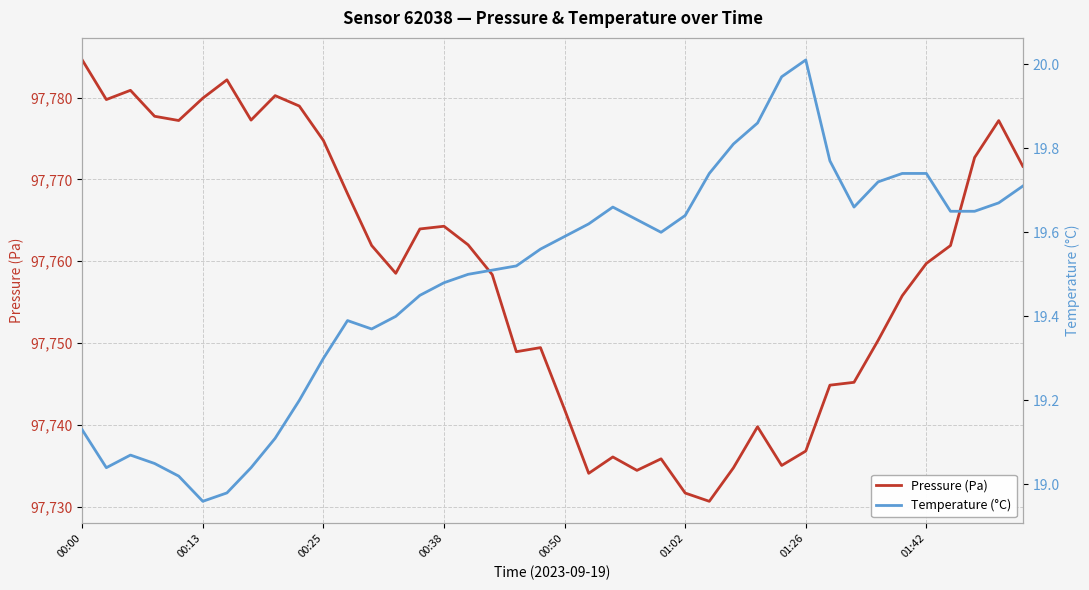

What is the value of the Pressure (Pa) point at the 29th from the left?

97739.8